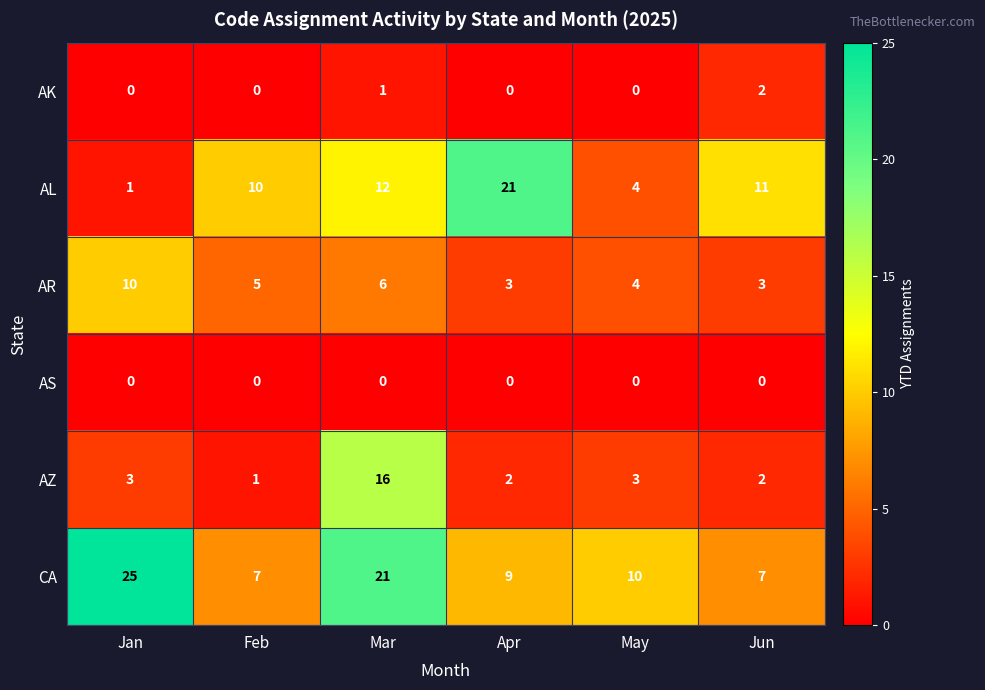

How many categories are shown in the chart?

6